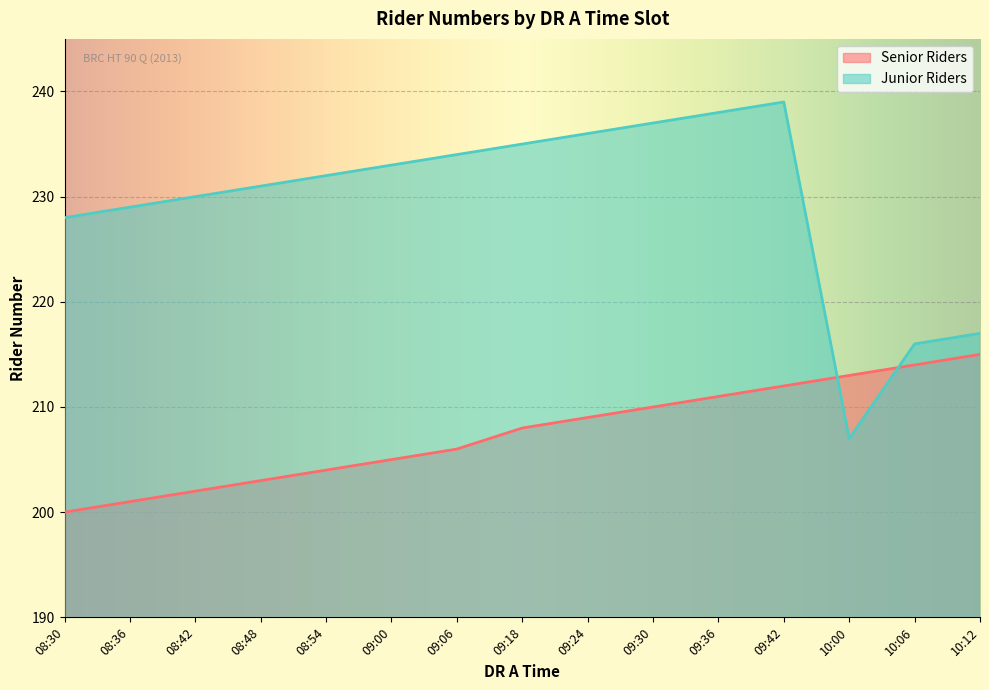

The value of Senior Riders at 09:30 is 310. True or false?

False